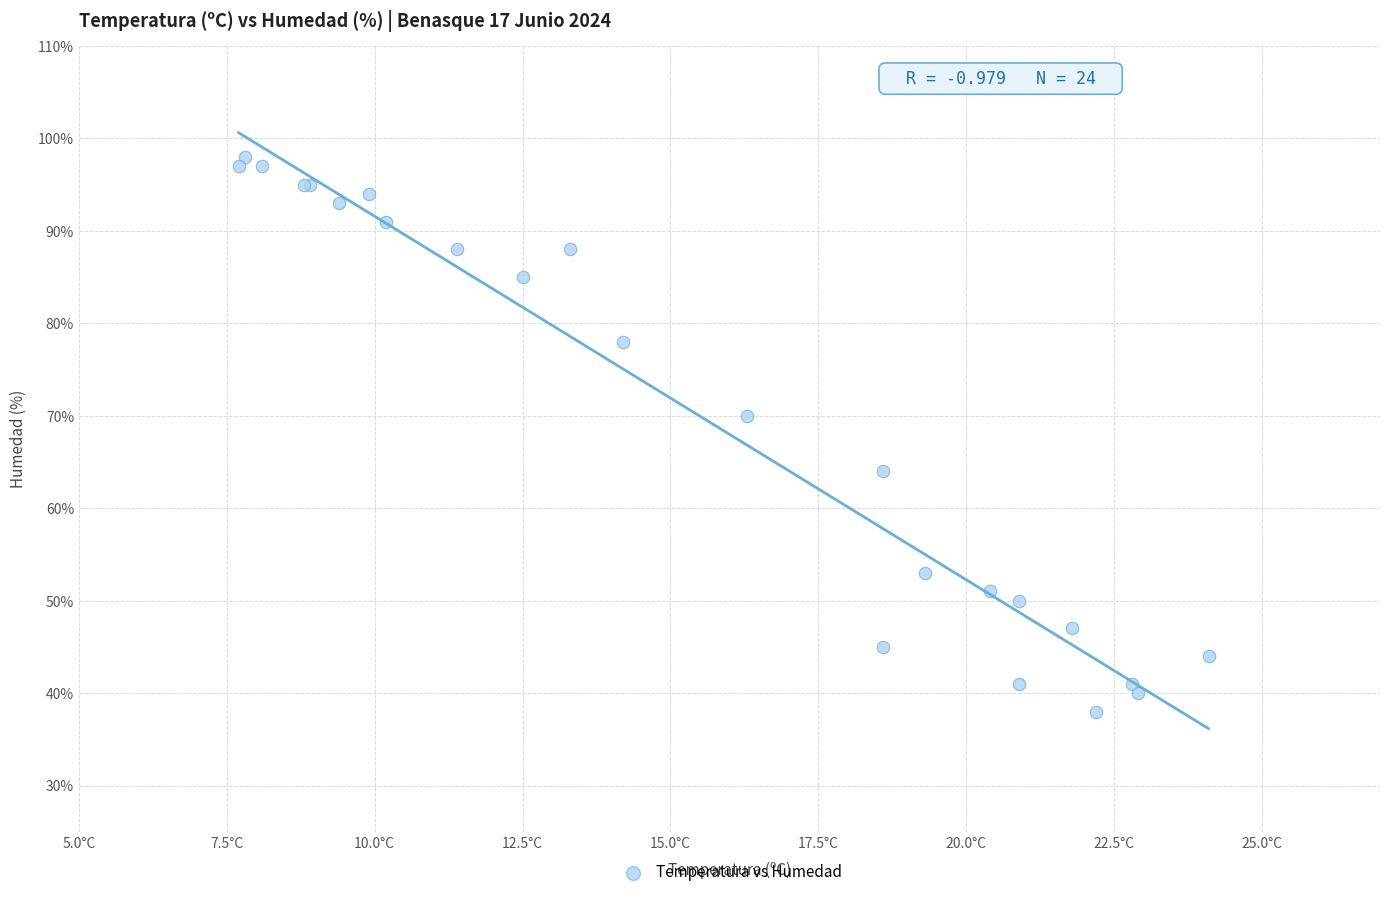

What Y value in the scatter plot is closest to 68?

70